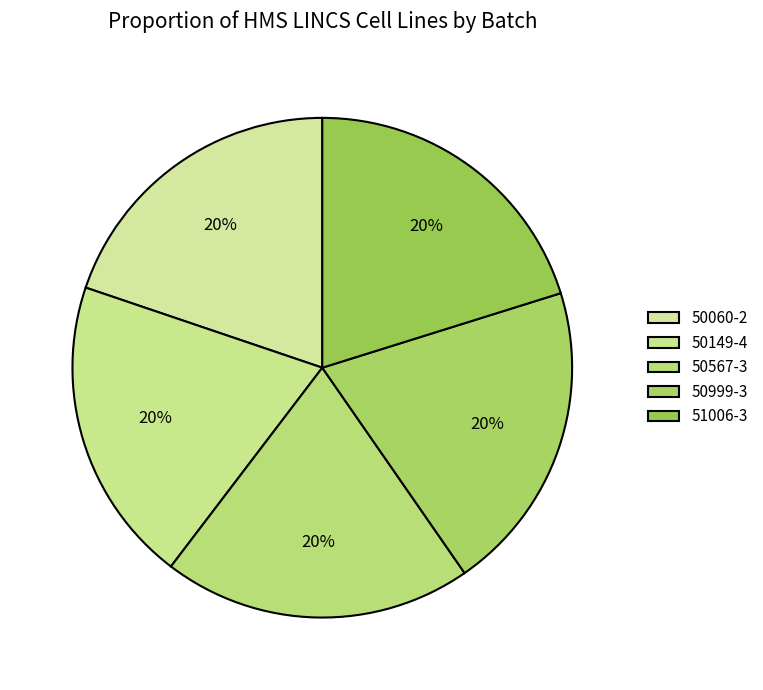

What percentage is the 50567-3 slice, to the nearest percent?

20%